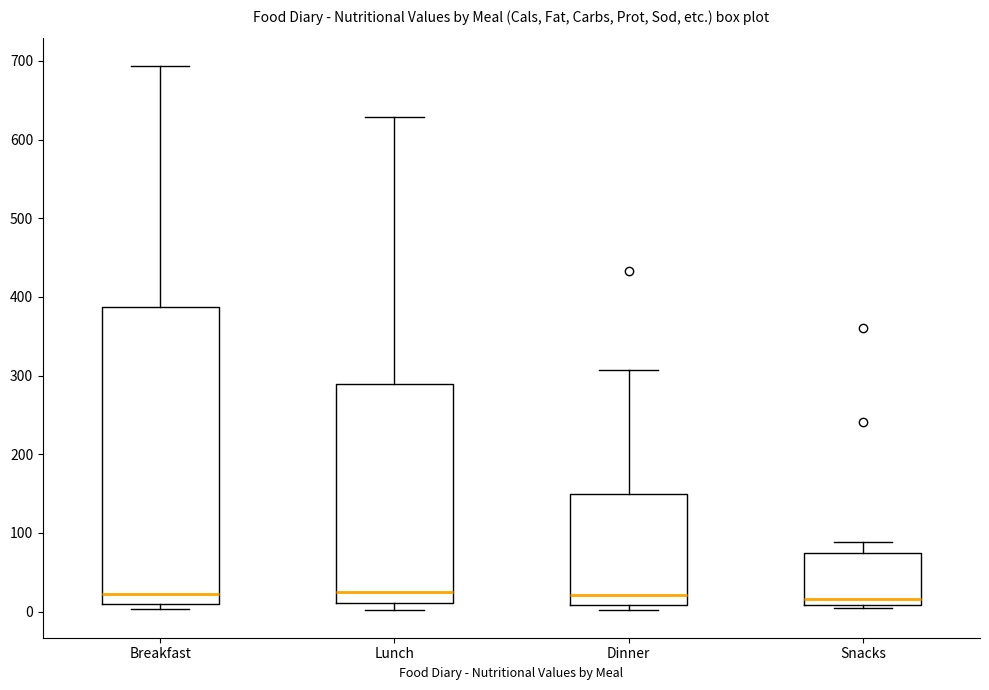

Reading left to right, read every box against the y-axis: the position of its median line, the range the box covers, and the ends of its whiskers. The values are not printed on the chart, so give them approximately, as read against the axis.

Breakfast: median 20, box 10 to 390, whiskers 0 to 690
Lunch: median 30, box 10 to 290, whiskers 0 to 630
Dinner: median 20, box 10 to 150, whiskers 0 to 310
Snacks: median 20, box 10 to 70, whiskers 0 to 90